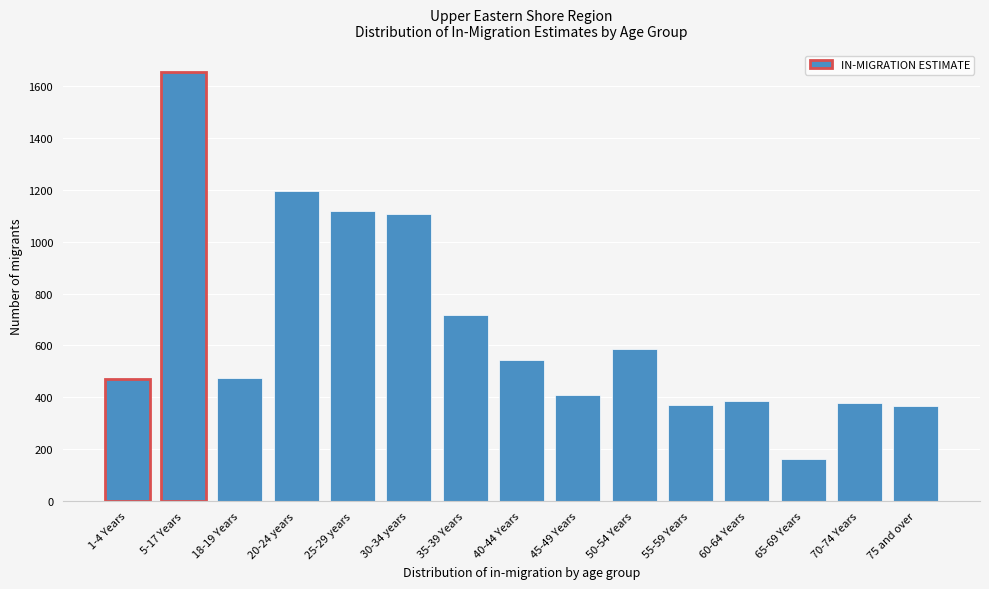

What is the approximate value at 25-29 years?

1118